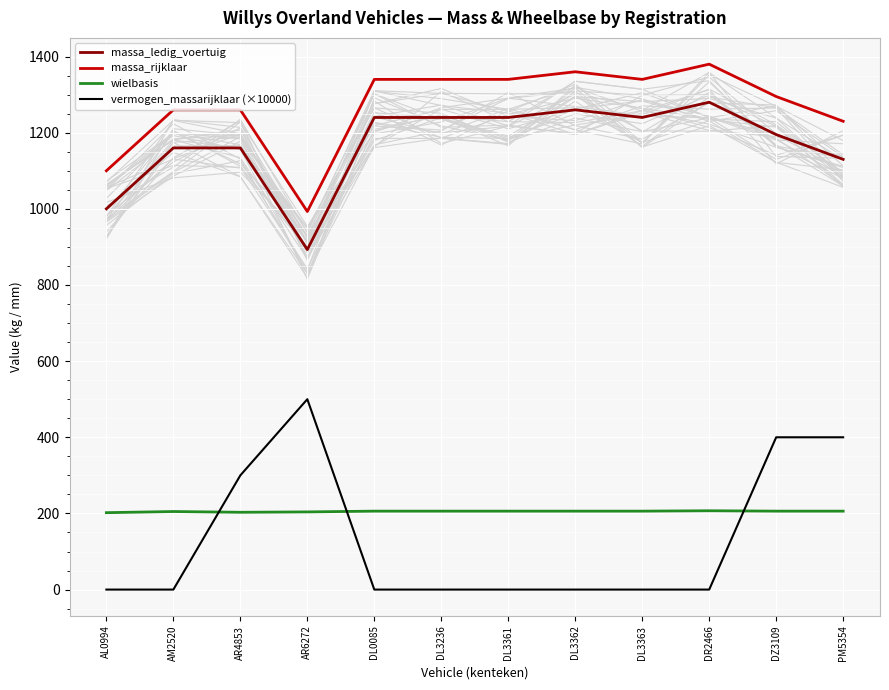

What is the maximum value for massa_ledig_voertuig?

1280